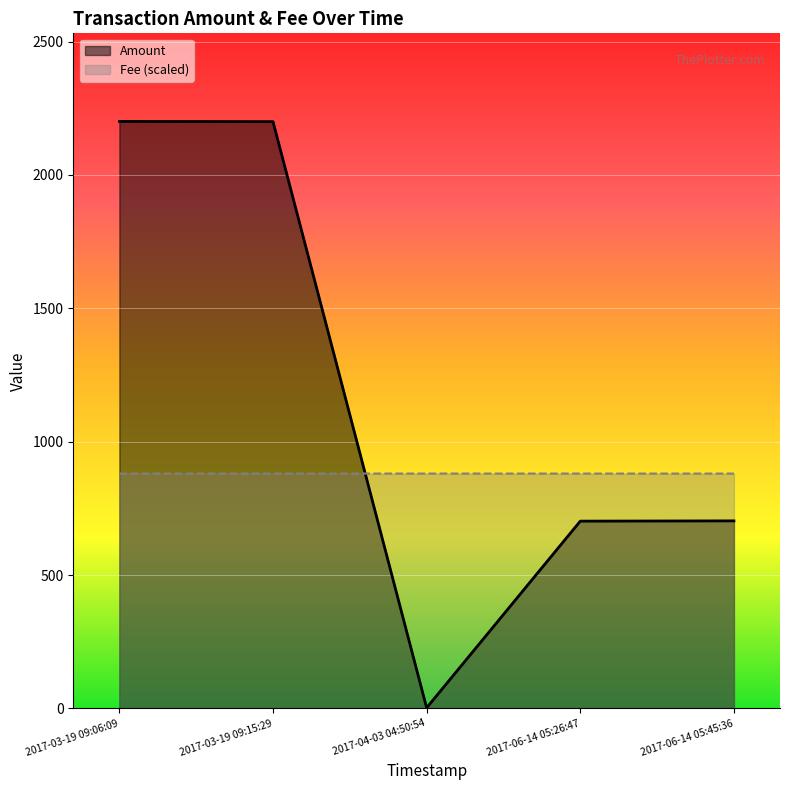

What is the maximum value for Amount?

2201.0